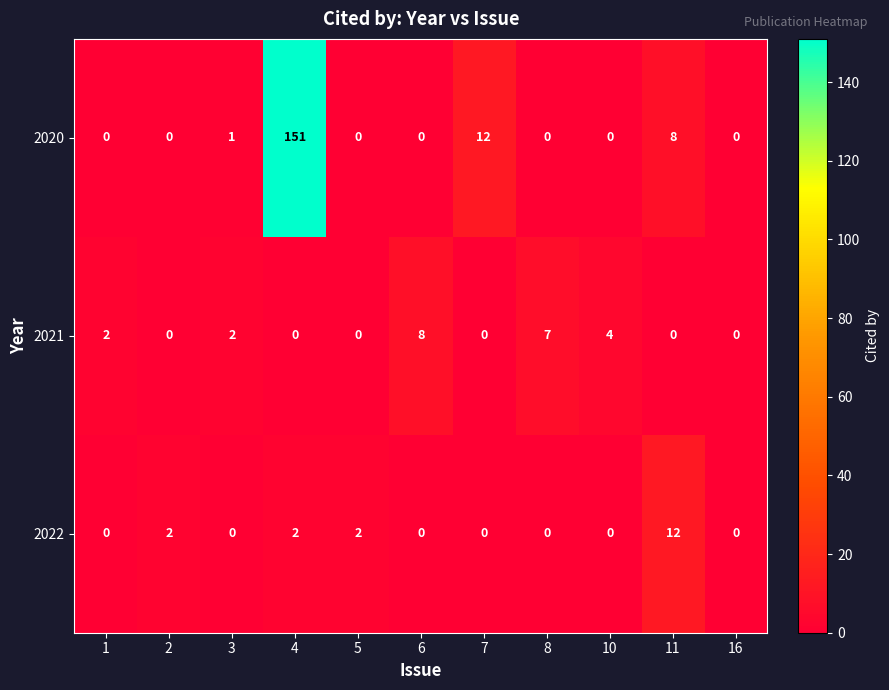

List the series in order of their peak value, highest first.

2020, 2022, 2021